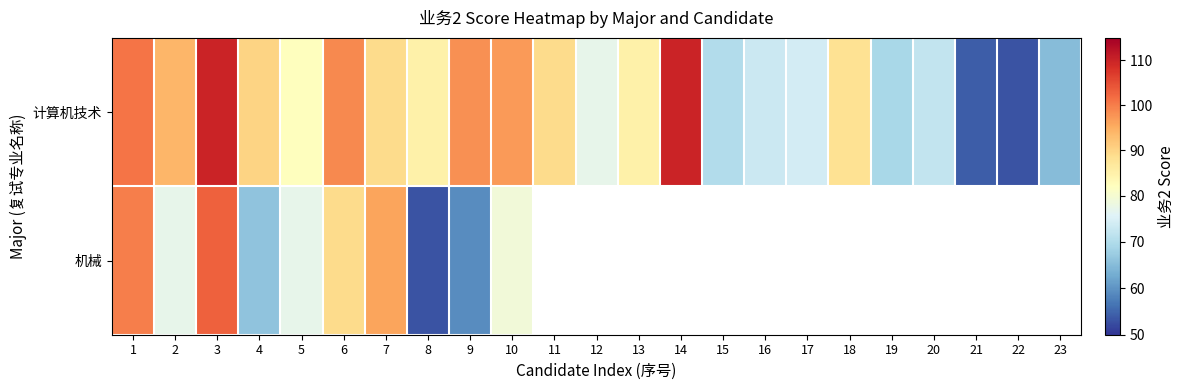

At which label does 计算机技术 first exceed 85?

1